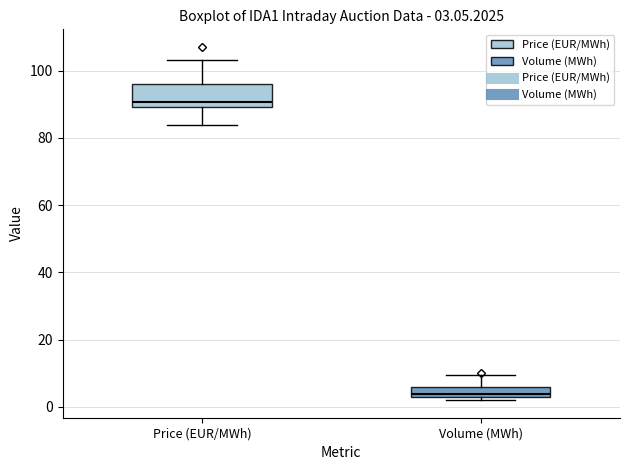

Which box is the tallest, from its lower edge to its upper edge?

Price (EUR/MWh)